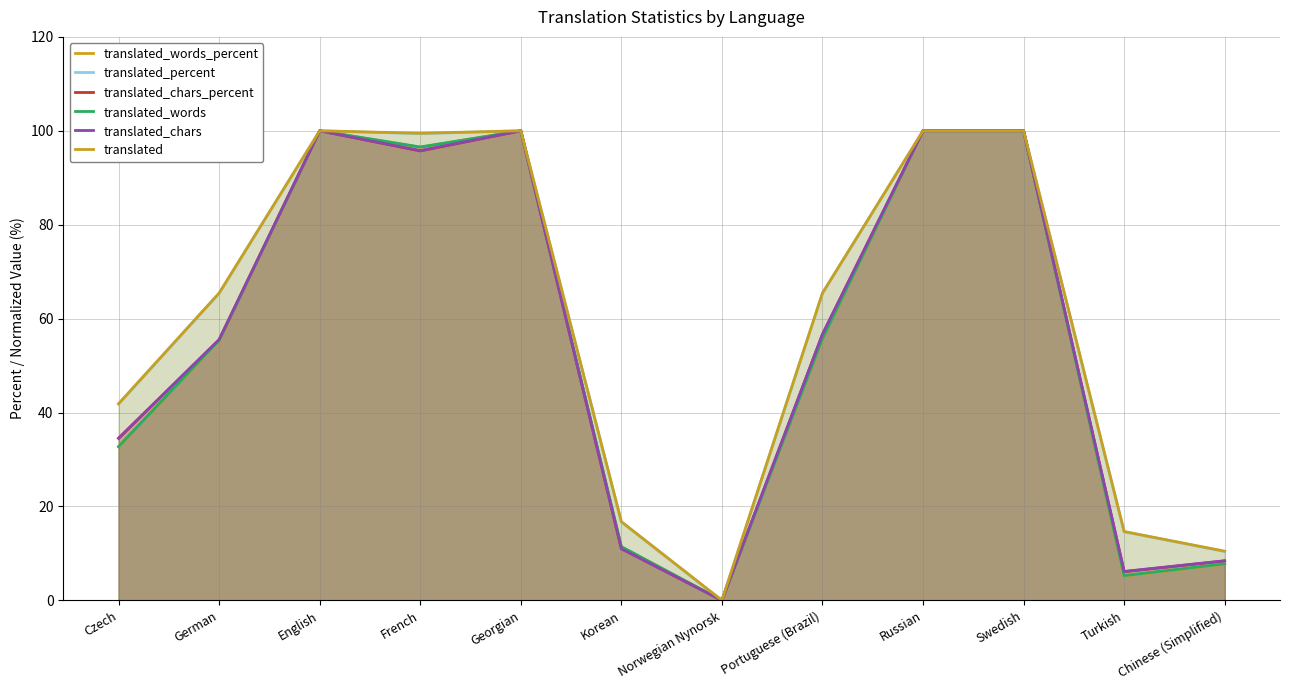

What is the approximate value of translated_words at Turkish?

5.3